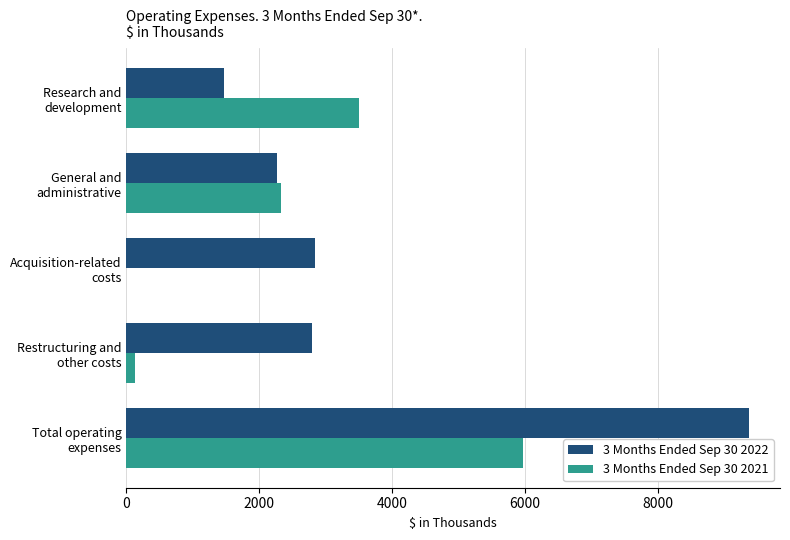

Which series has the largest total across all categories?

3 Months Ended Sep 30 2022